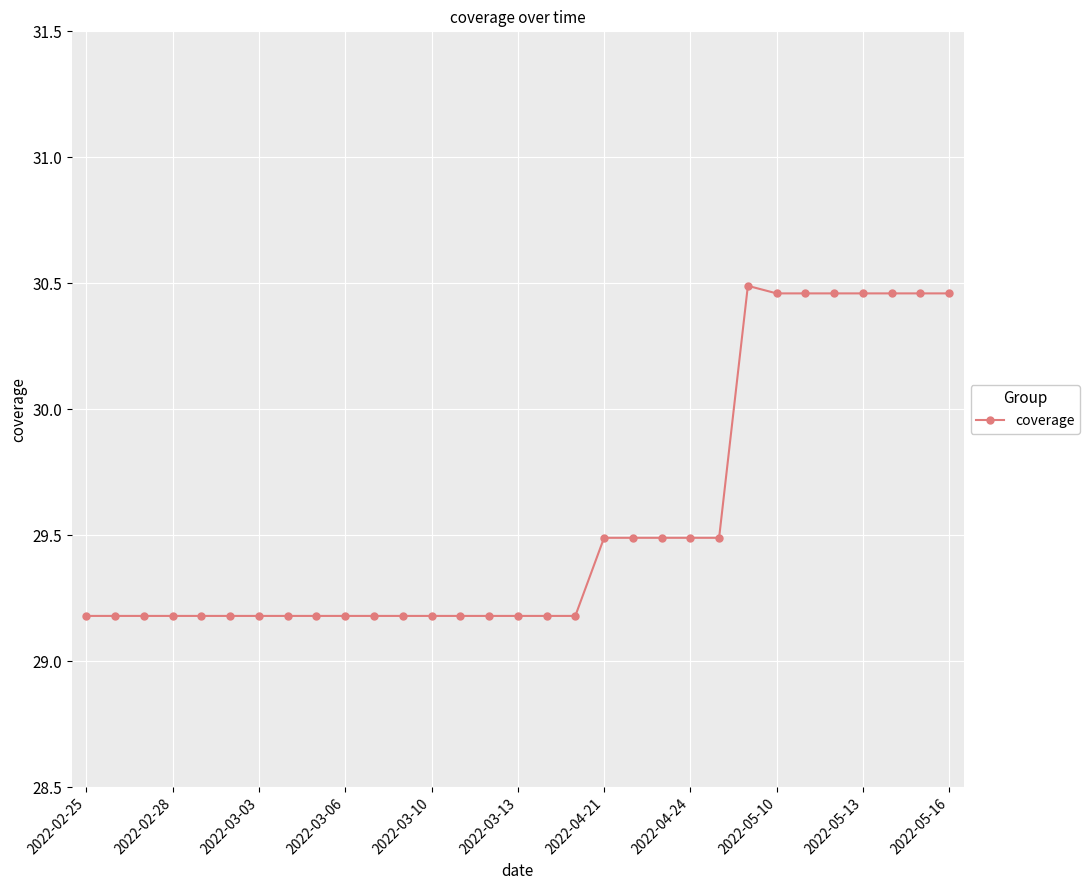

What is the average value?

29.6